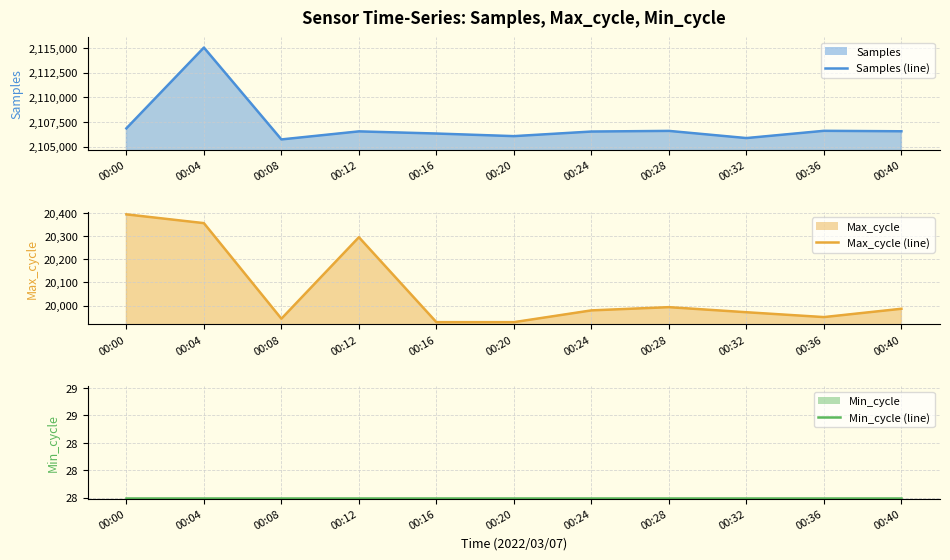

At how many categories does at least one series exceed 989398?

11